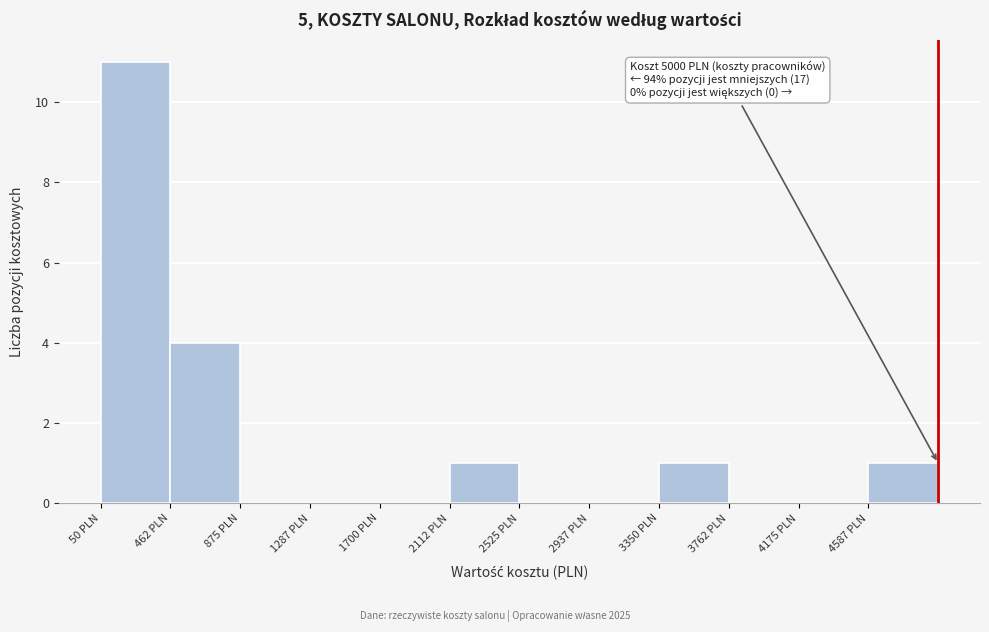

Over which range of the x-axis is the bar tallest?

50 to 450